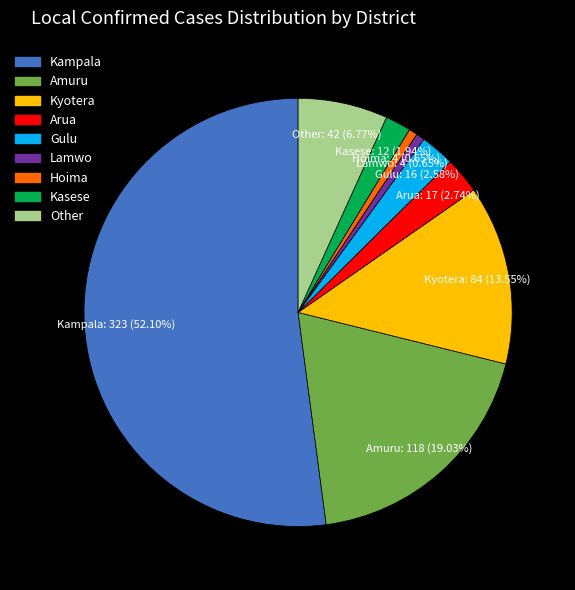

To the nearest percent, what is the difference between the largest and smallest slice percentages?

51%